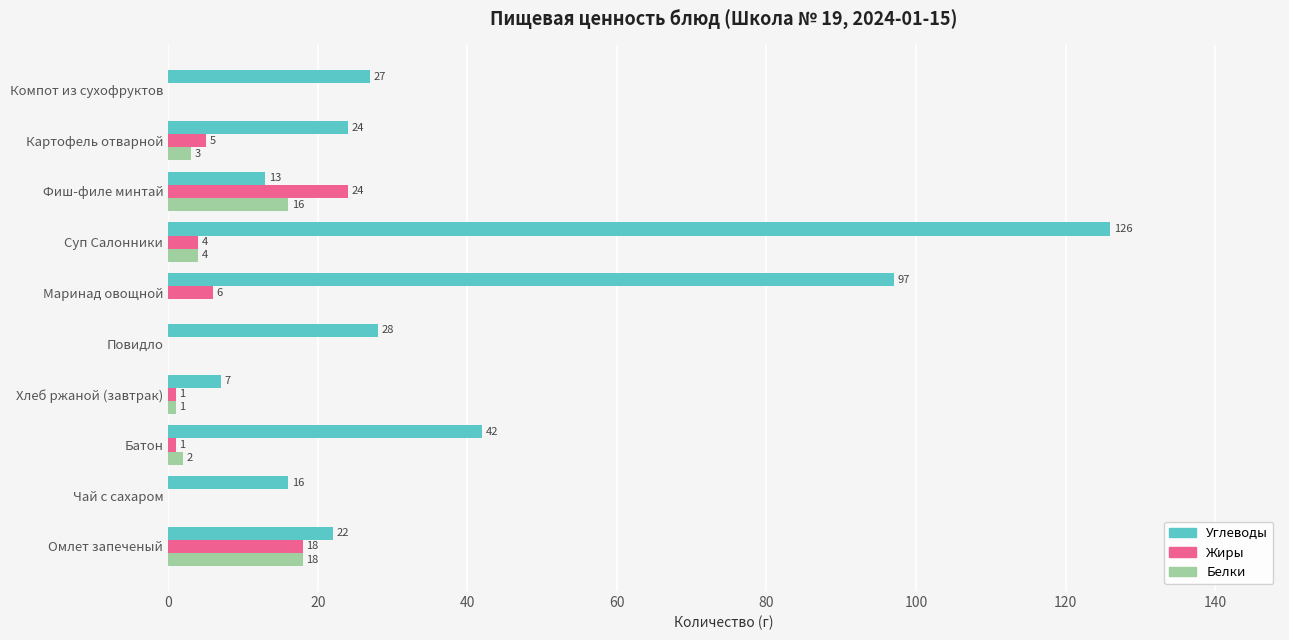

Which category has the highest value in the Жиры series?

Фиш-филе минтай